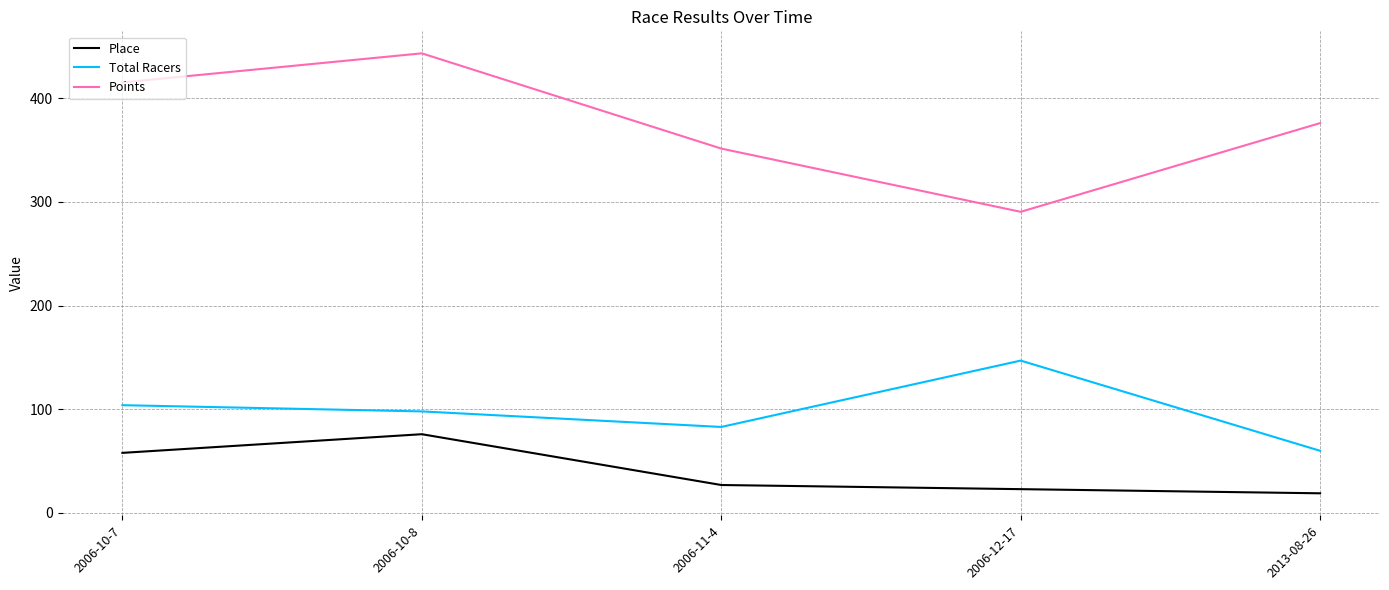

Is it true that Total Racers equals 19.8 at 2006-10-8?

False